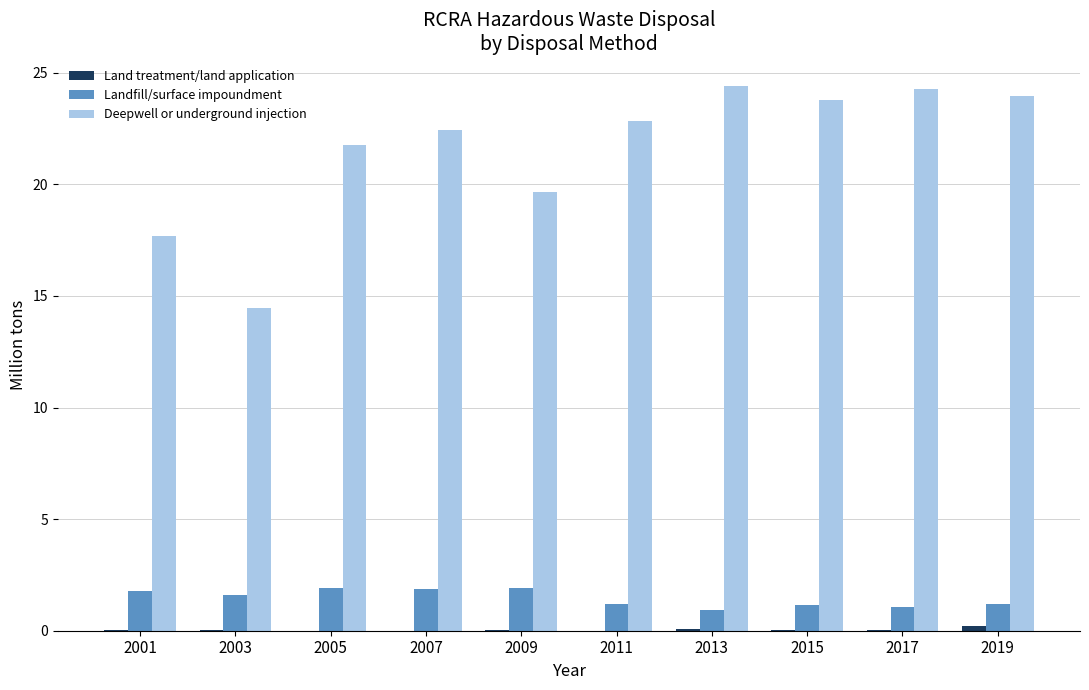

Is the value of Deepwell or underground injection at 2017 greater than the value of Landfill/surface impoundment at 2007?

Yes